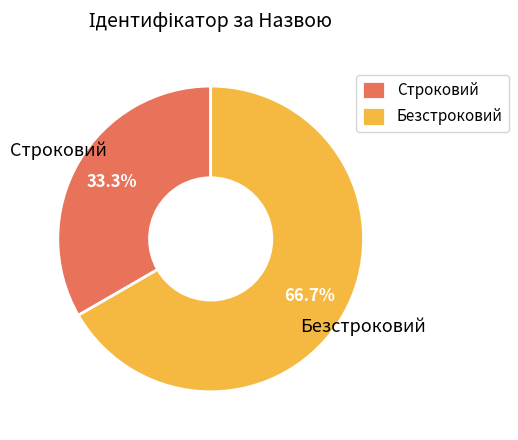

Combined, do Безстроковий and Строковий account for over 50%?

Yes